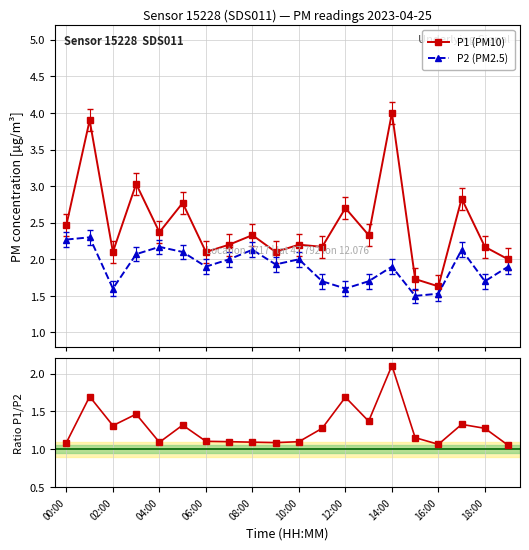

Which category has the lowest value in the P1/P2 series?

19